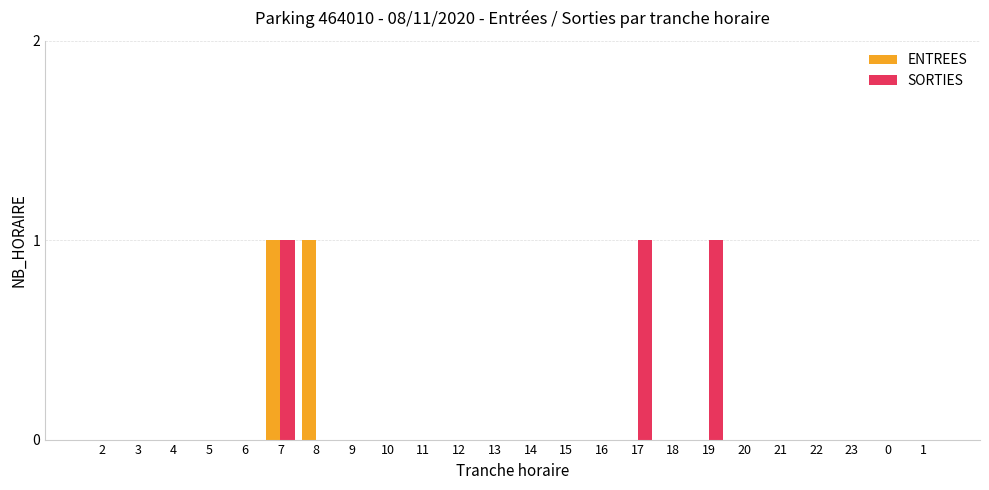

True or false: ENTREES has a value of 0 at 19.

True